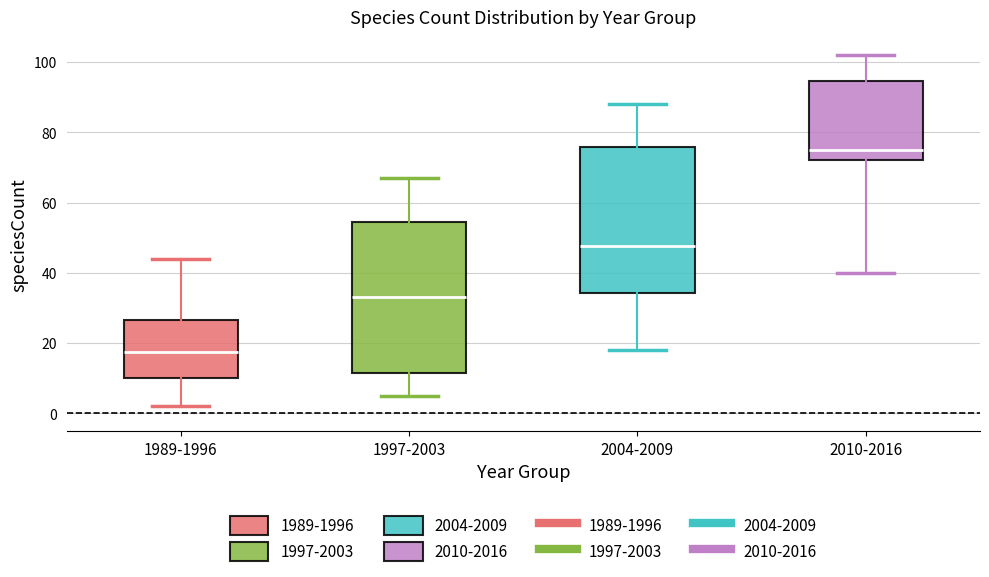

Reading left to right, transcribe this box plot: for each box, give where its median line is, the range the box spans, and where its two whiskers end, as read against the y-axis. The values are not printed on the chart, so give them approximately, as read against the axis.

1989-1996: median 18, box 10 to 26, whiskers 2 to 44
1997-2003: median 34, box 12 to 54, whiskers 6 to 68
2004-2009: median 48, box 34 to 76, whiskers 18 to 88
2010-2016: median 76, box 72 to 94, whiskers 40 to 102